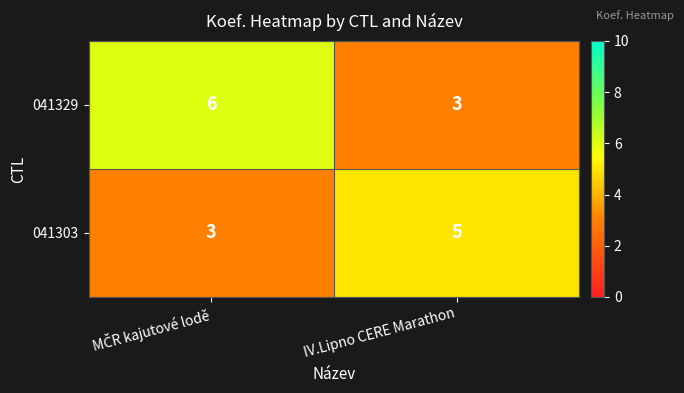

Count the number of data series in this chart.

2